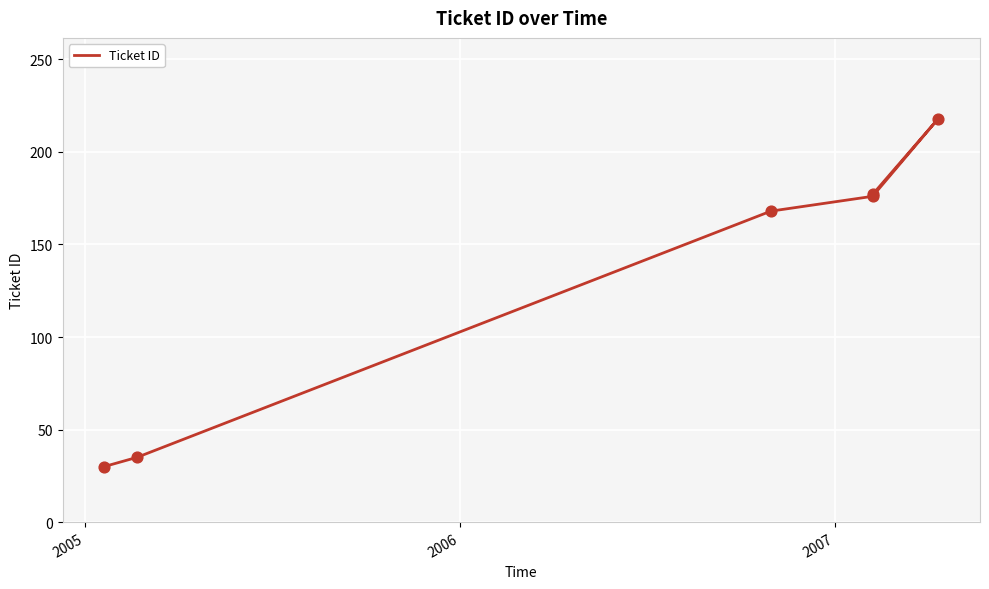

What is the change in value from 2005 to 2006?

+133